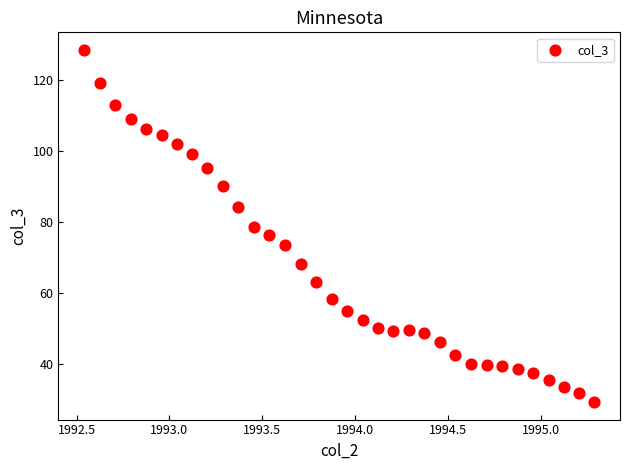

What is the range of Y values (max minus min)?

99.1